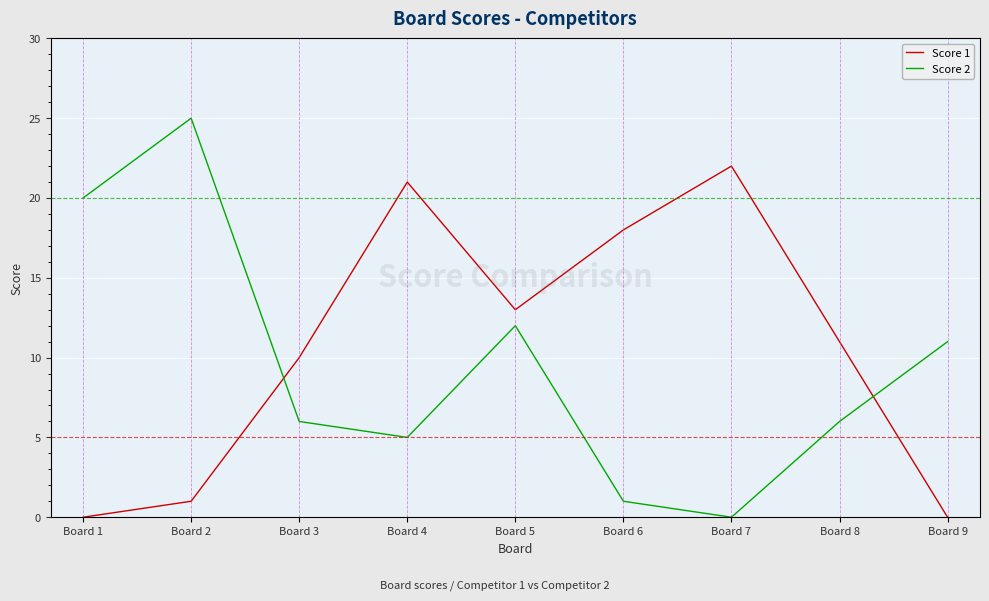

What are all the series names shown in the legend?

Score 1, Score 2